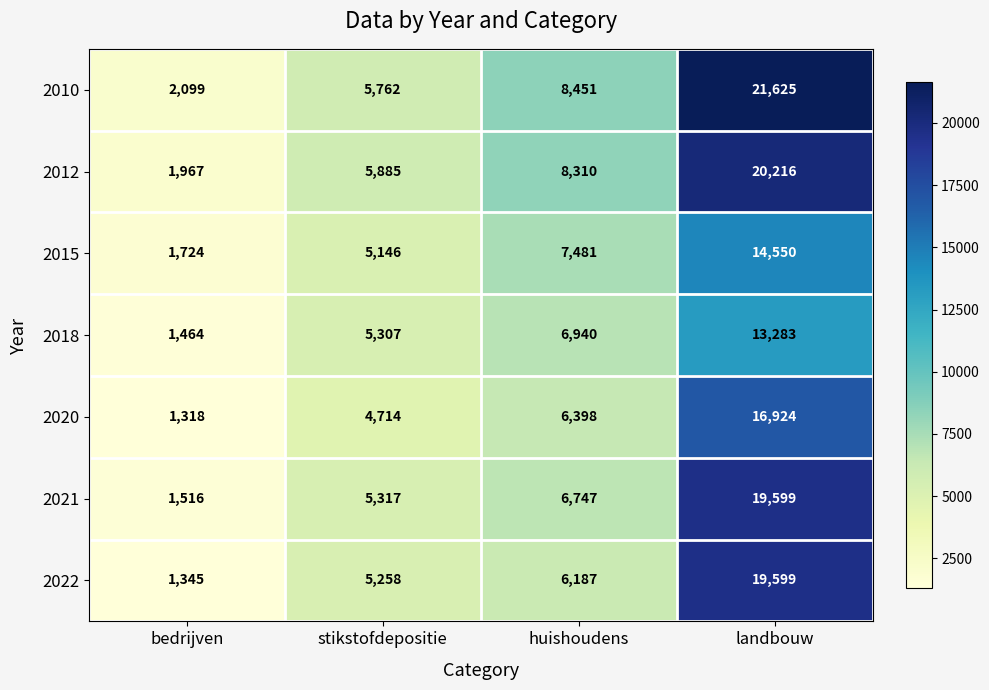

Is it true that 2015 equals 7300 at stikstofdepositie?

False